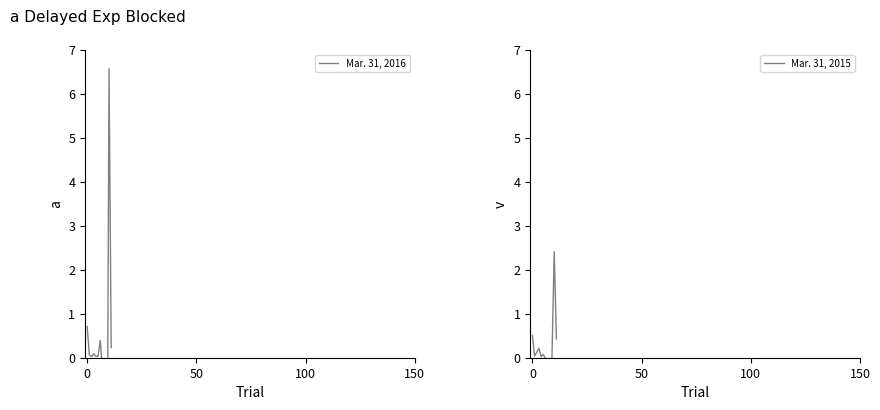

Which series has the largest total across all categories?

Mar. 31, 2016